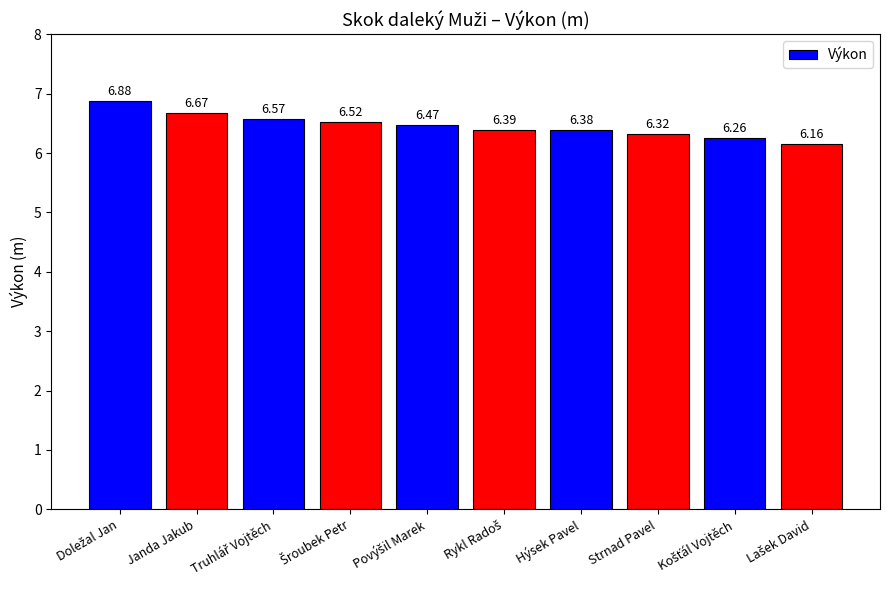

What is the label of the 7th bar from the left?

Hýsek Pavel